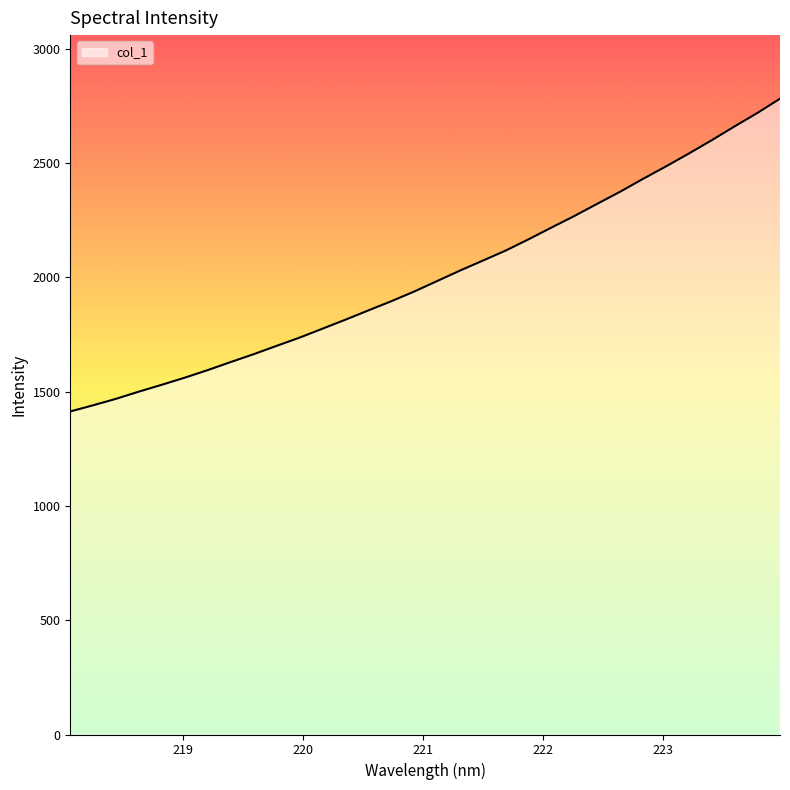

What is the smallest value displayed?

1413.5